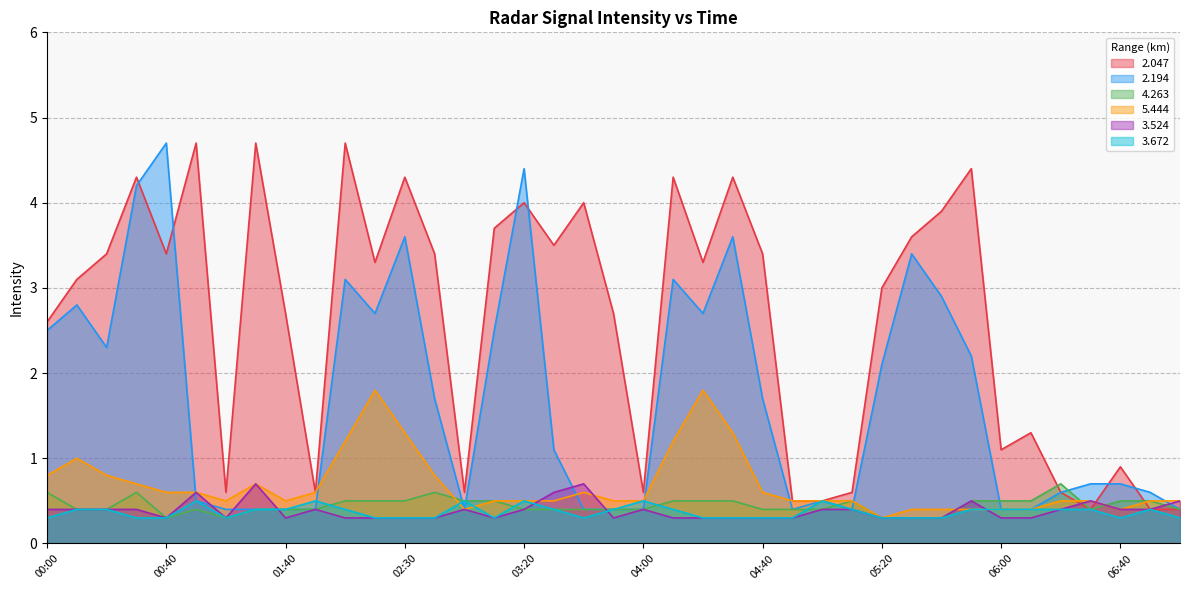

Is the value of   4.263 at 05:20 greater than the value of   3.672 at 06:50?

No